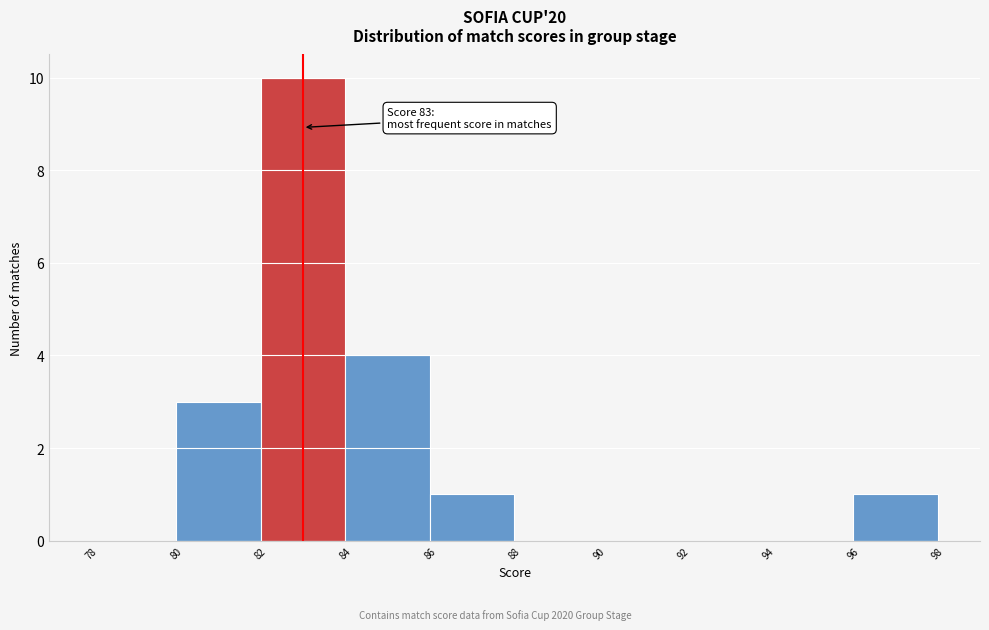

Which range on the x-axis has the tallest bar?

82 to 84